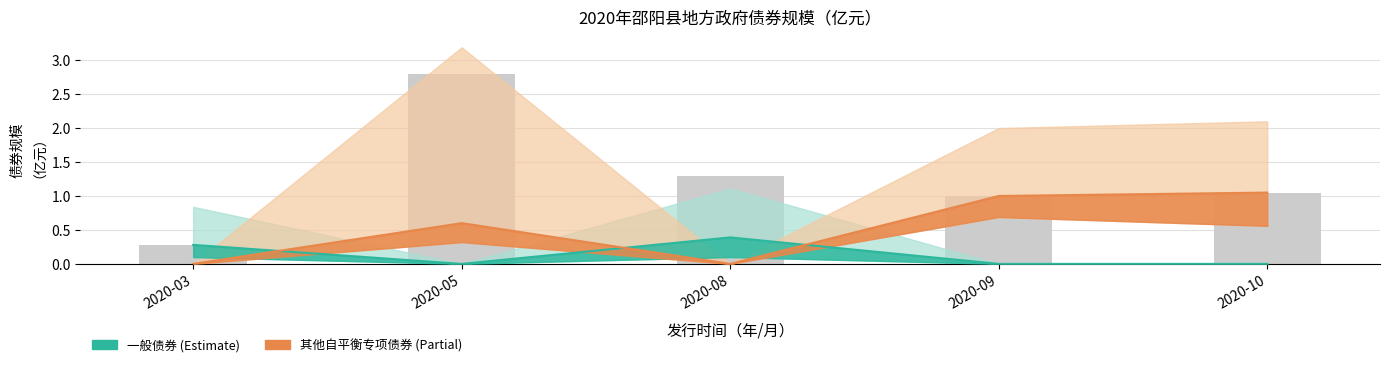

Reading left to right, list all the values displayed in this chart.

一般债券: 2020-03=0.3	2020-05=0.0	2020-08=0.4	2020-09=0.0	2020-10=0.0
其他自平衡专项债券: 2020-03=0.0	2020-05=0.6	2020-08=0.0	2020-09=1.0	2020-10=1.1